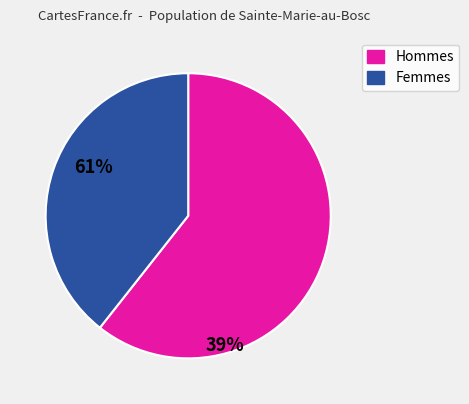

How many segments does this pie chart have?

2